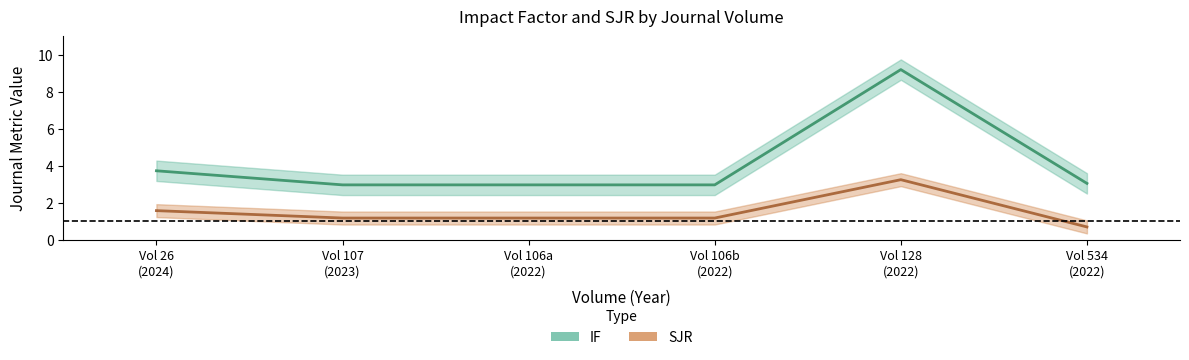

Is this an area chart (filled region under the line)?

No